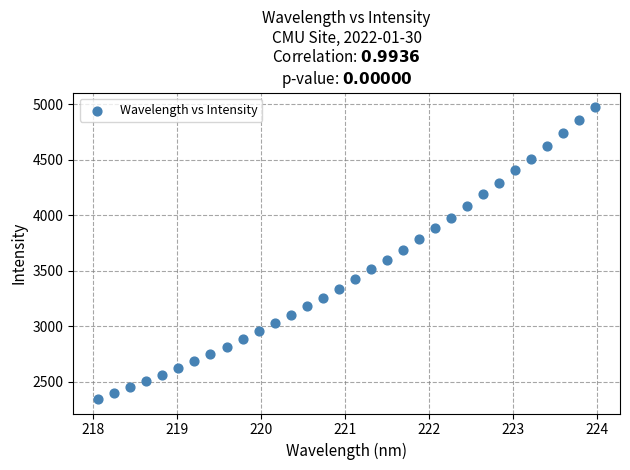

What is the range of Y values (max minus min)?

2631.2